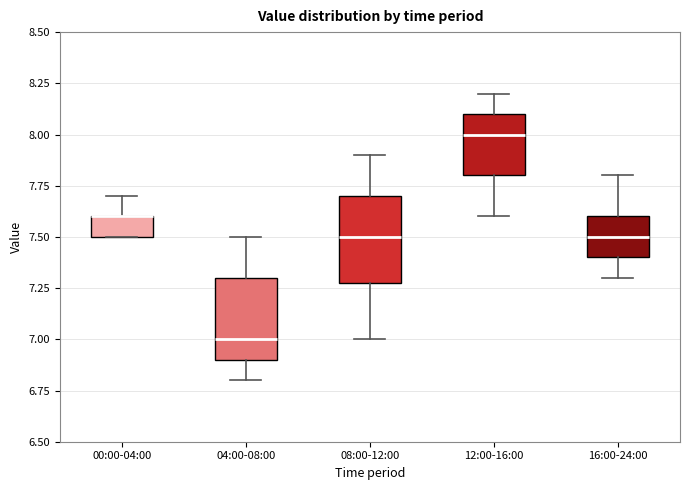

Where is the lower edge of the box for 00:00-04:00 on the y-axis? The values are not printed on the chart, so give them approximately, as read against the axis.

7.5